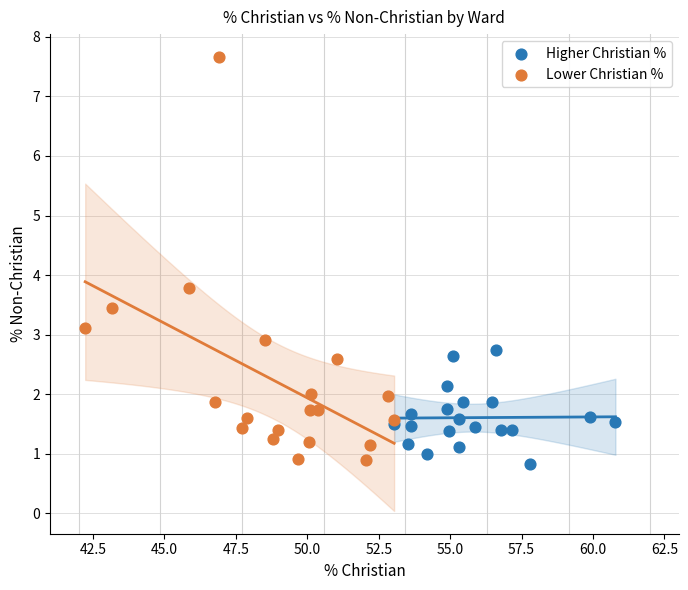

Which series has the largest Y range (max minus min)?

Lower Christian %